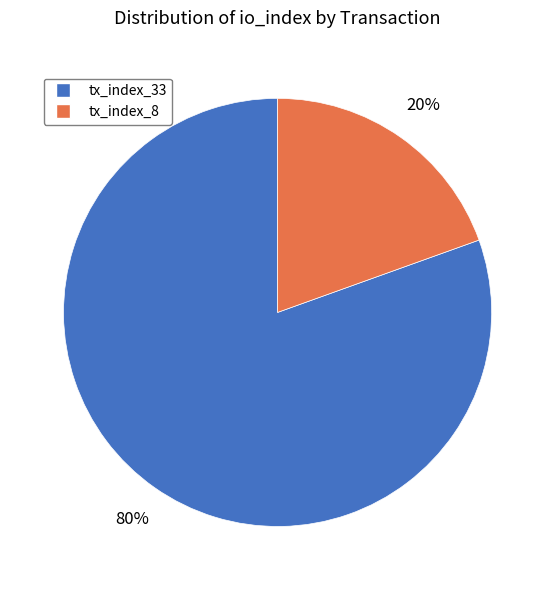

What percentage is the tx_index_8 slice, to the nearest percent?

20%